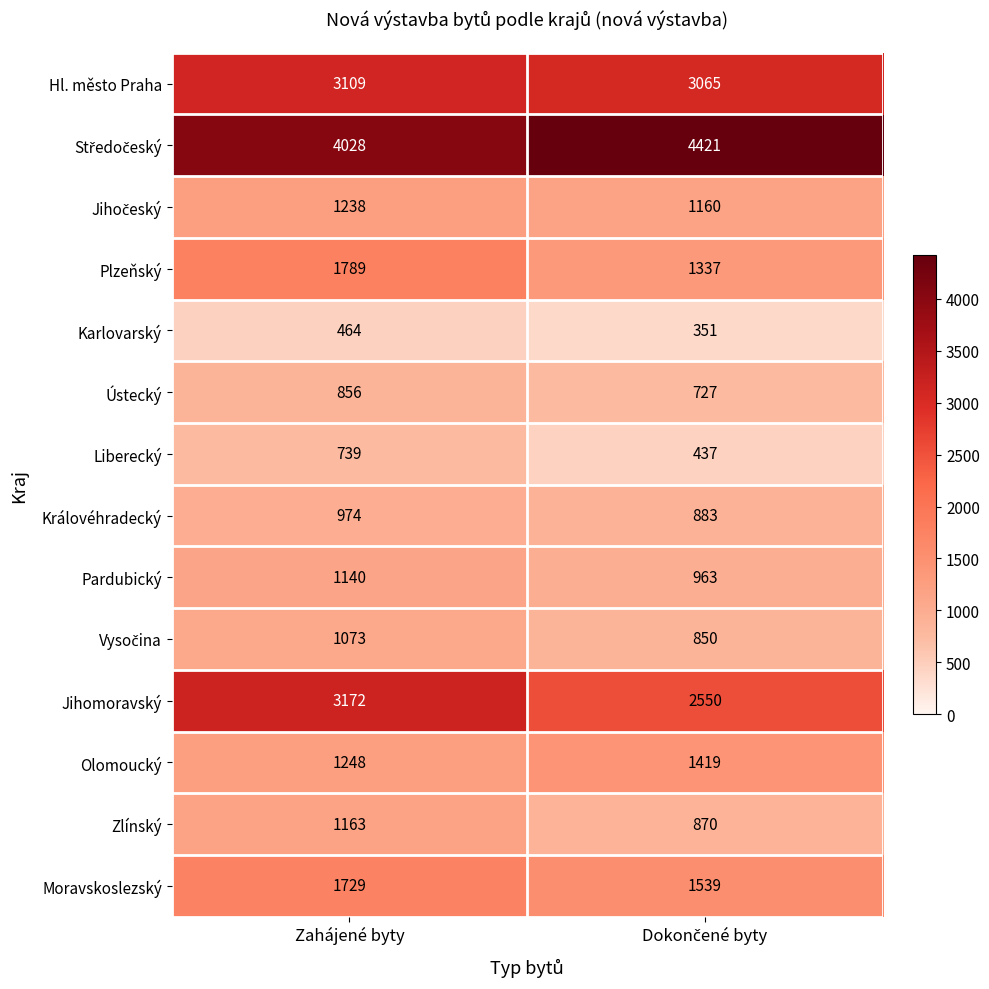

What is the sum of all Hl. město Praha values?

6174